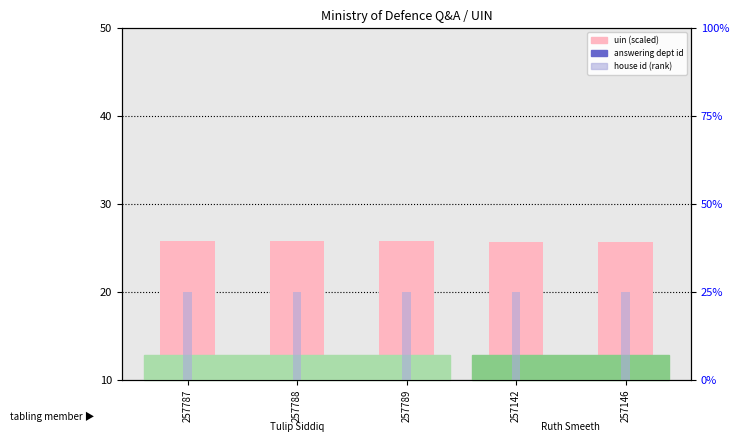

Which has a higher value, 257146 or 257789?

257789